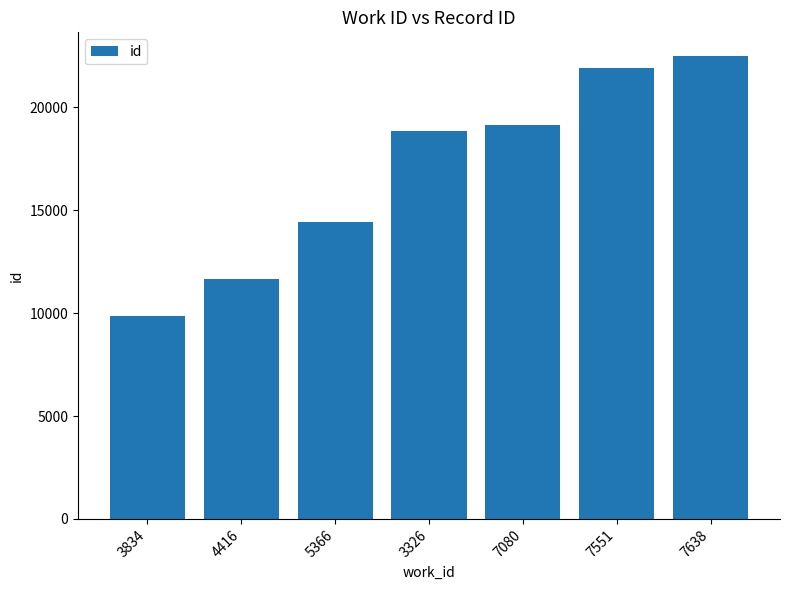

What is the sum of the values at 7551 and 5366?

36302